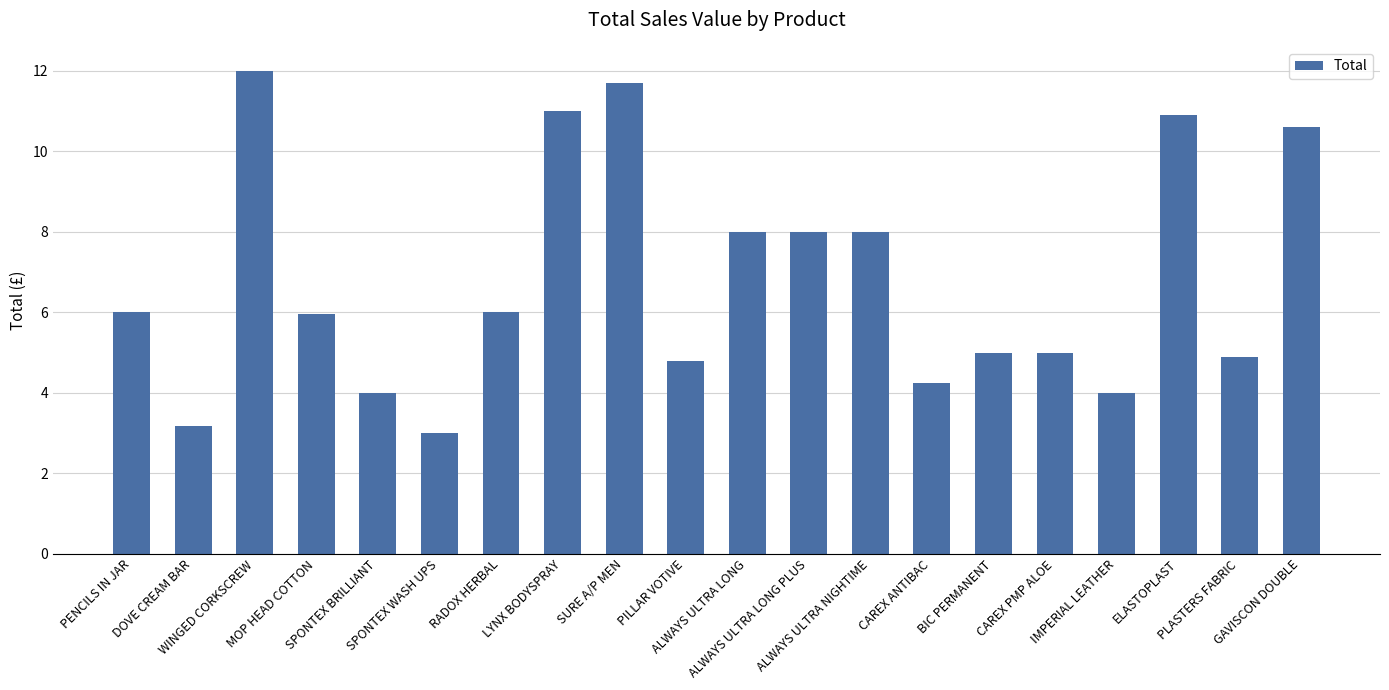

What is the value of the 17th bar from the left?

4.0